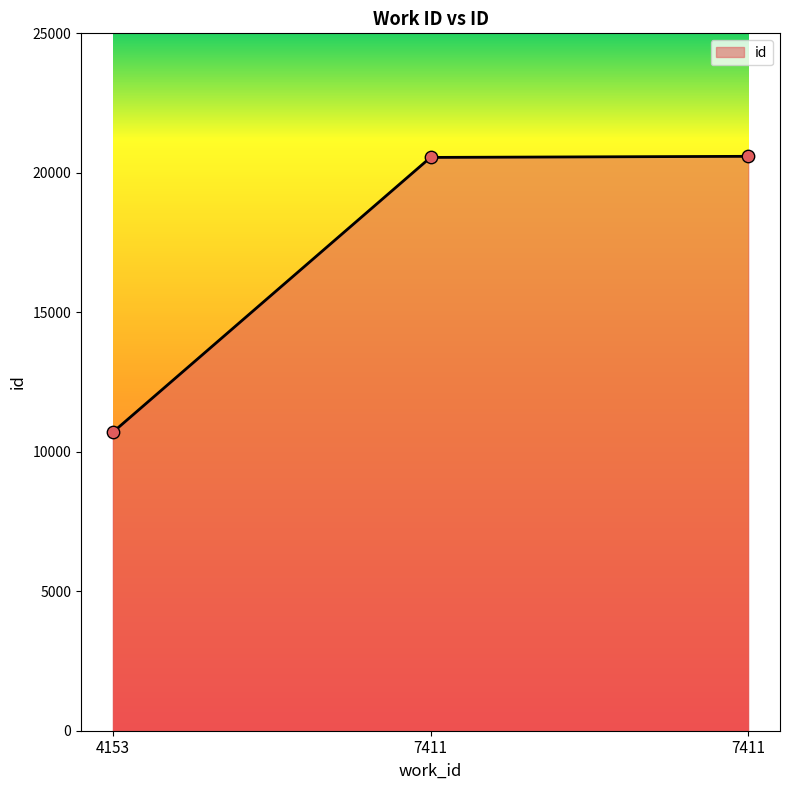

Which has a higher value, 4153 or 7411?

7411